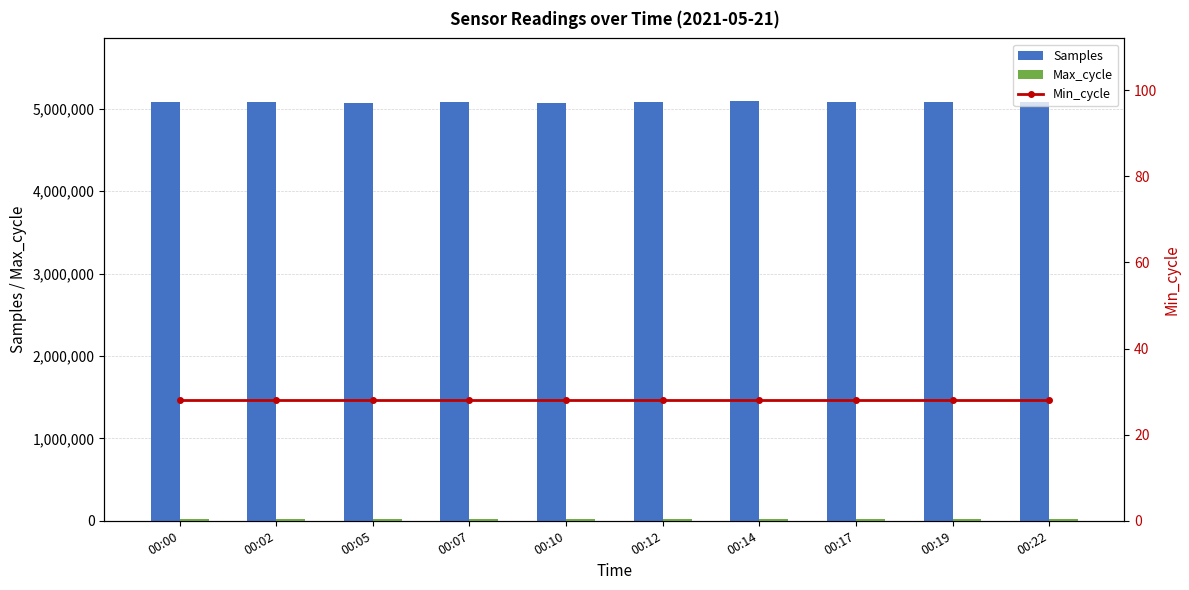

How many groups of bars are there?

10